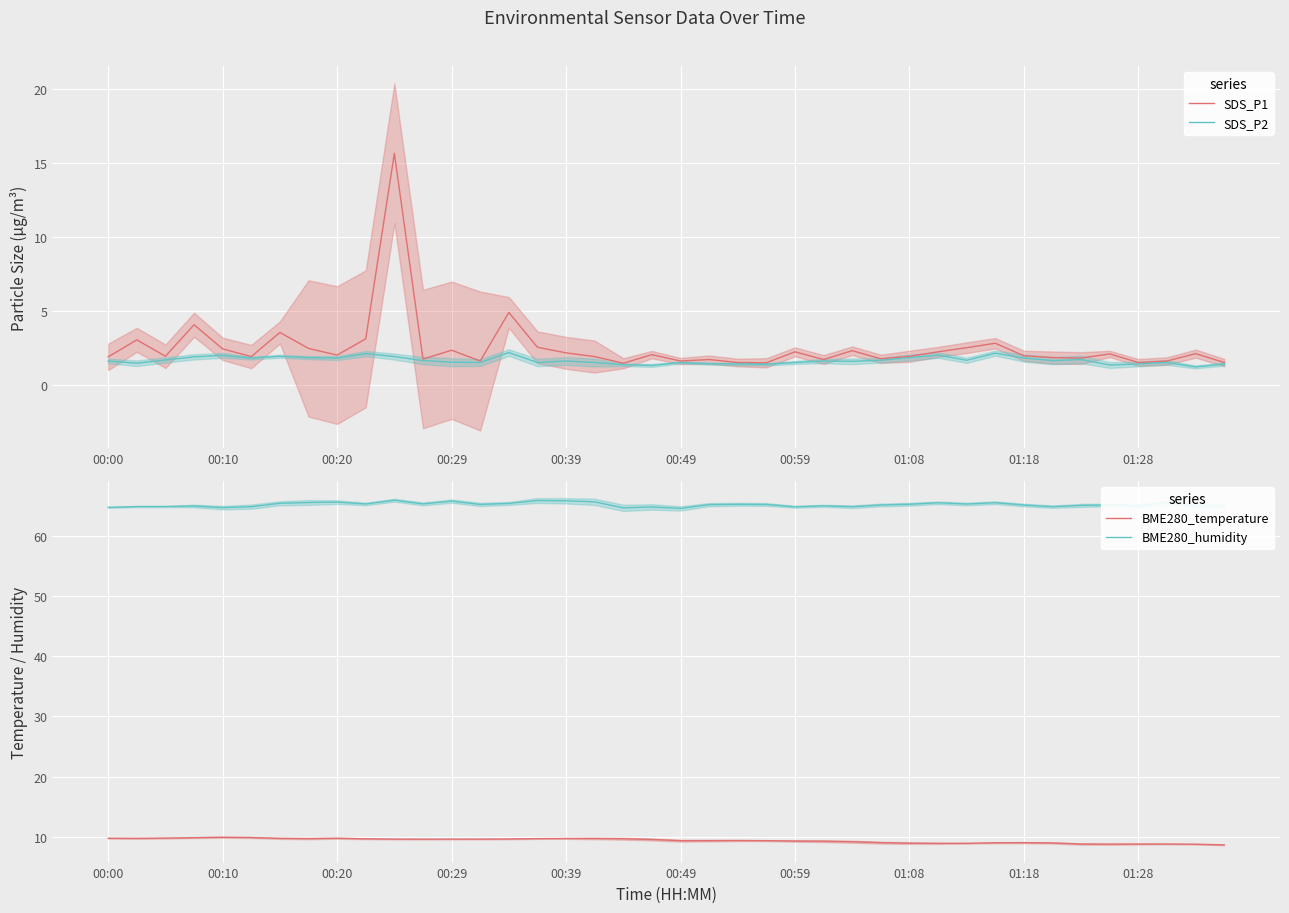

True or false: BME280_temperature and BME280_humidity intersect in this chart.

False